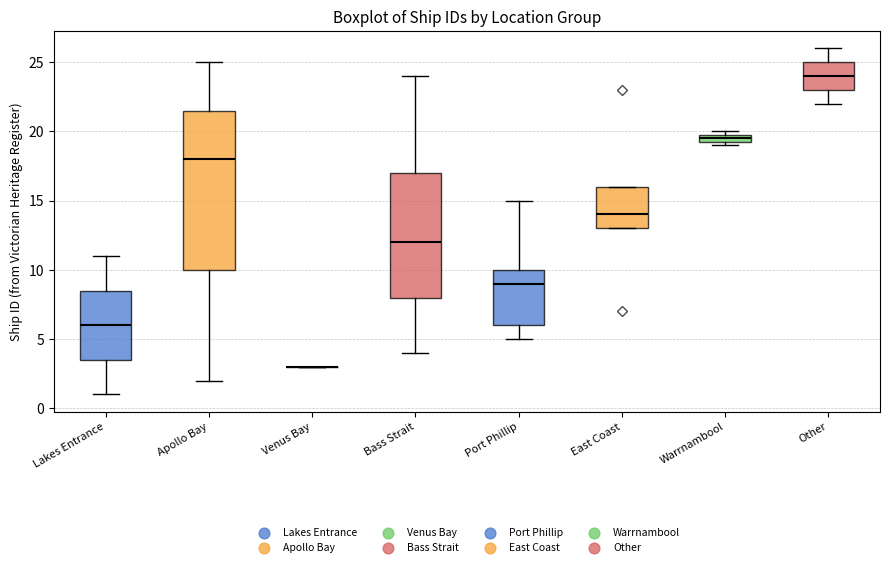

Which box is the tallest, from its lower edge to its upper edge?

Apollo Bay